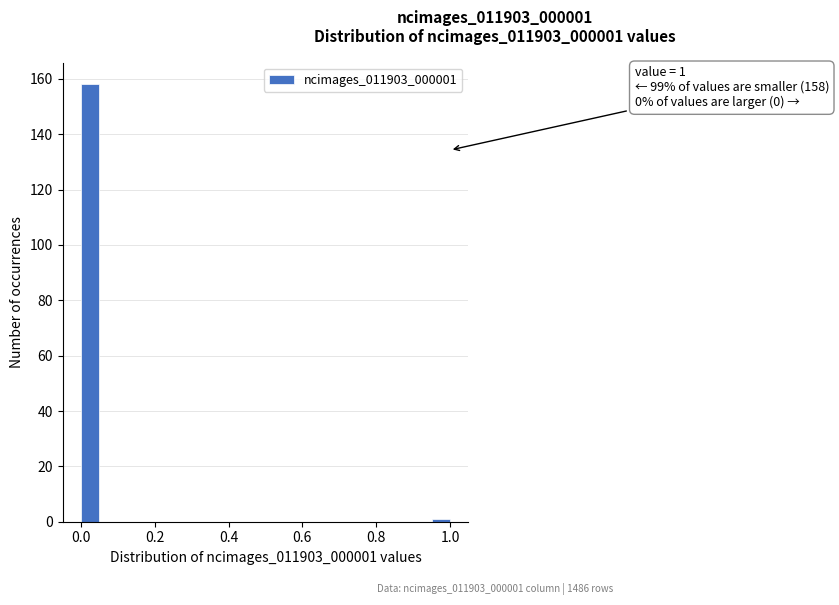

Around what value on the x-axis is the tallest bar? Give the approximate position of its centre, as read against the axis.

0.02